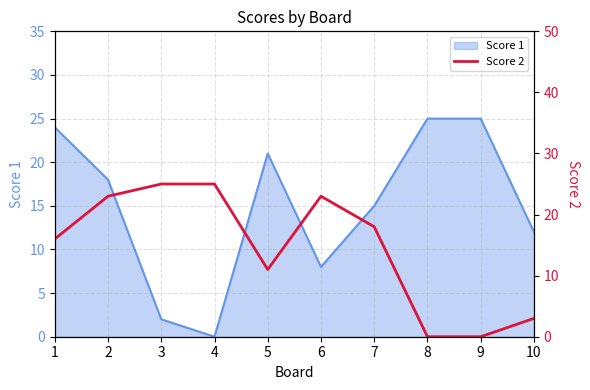

Between 2 and 7, which is larger?

2